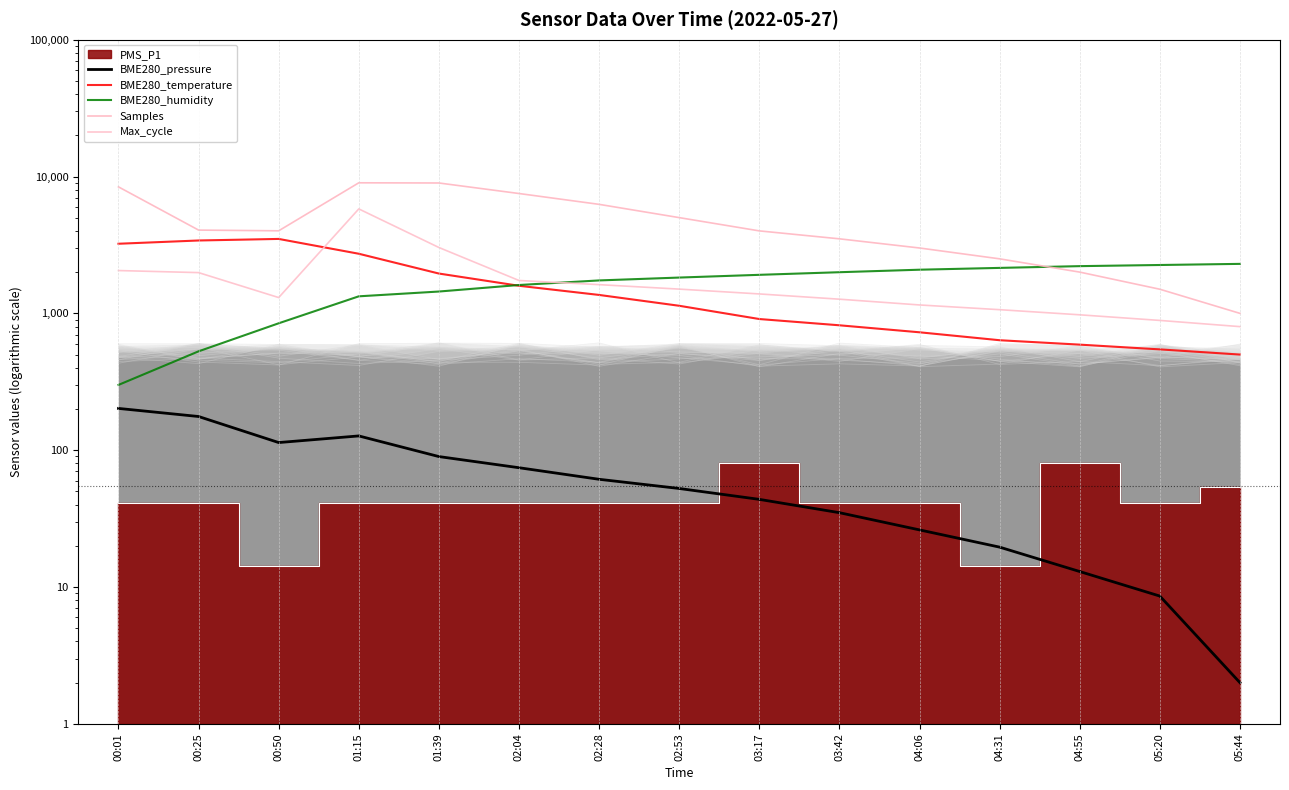

Is it true that Max_cycle equals 888.0 at 05:20?

True